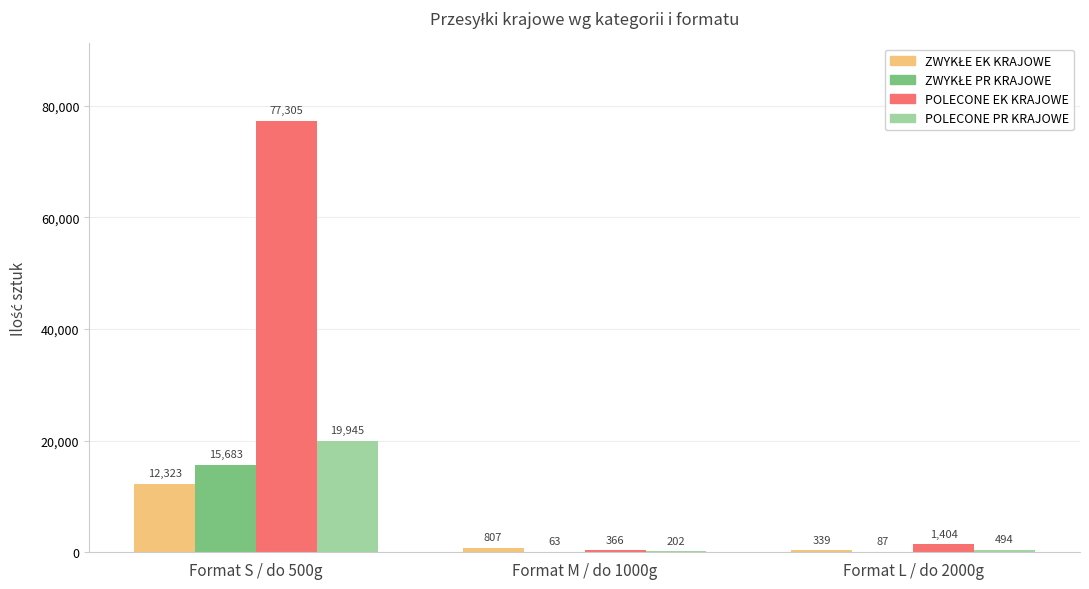

The POLECONE PR KRAJOWE series shows 19945 at Format S / do 500g. True or false?

True